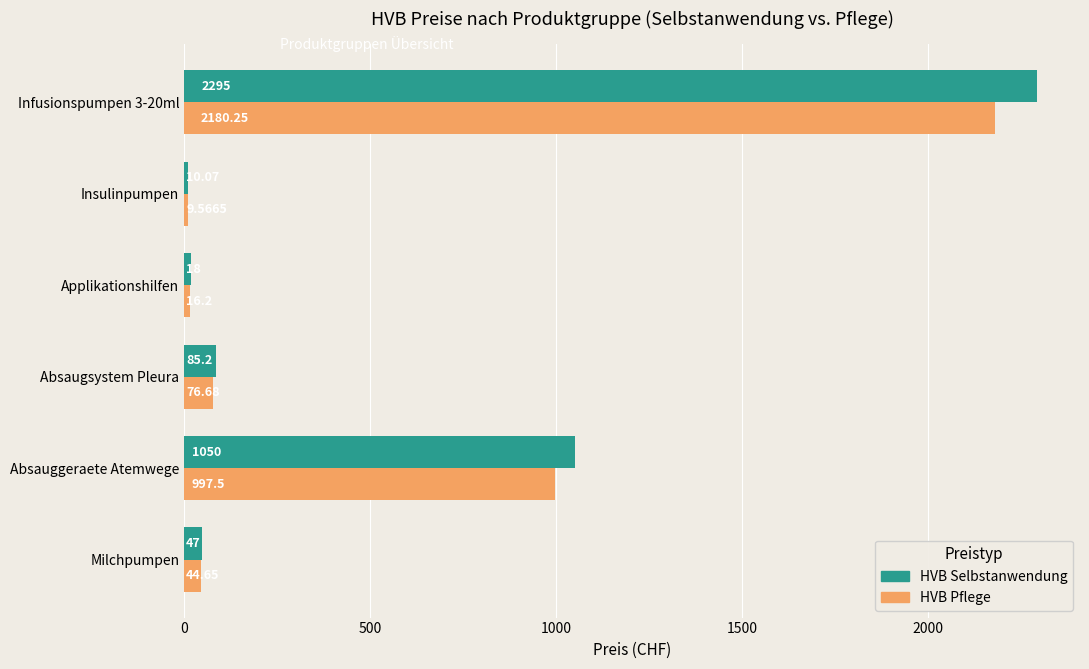

List the series in order of their overall mean, lowest first.

HVB Pflege, HVB Selbstanwendung